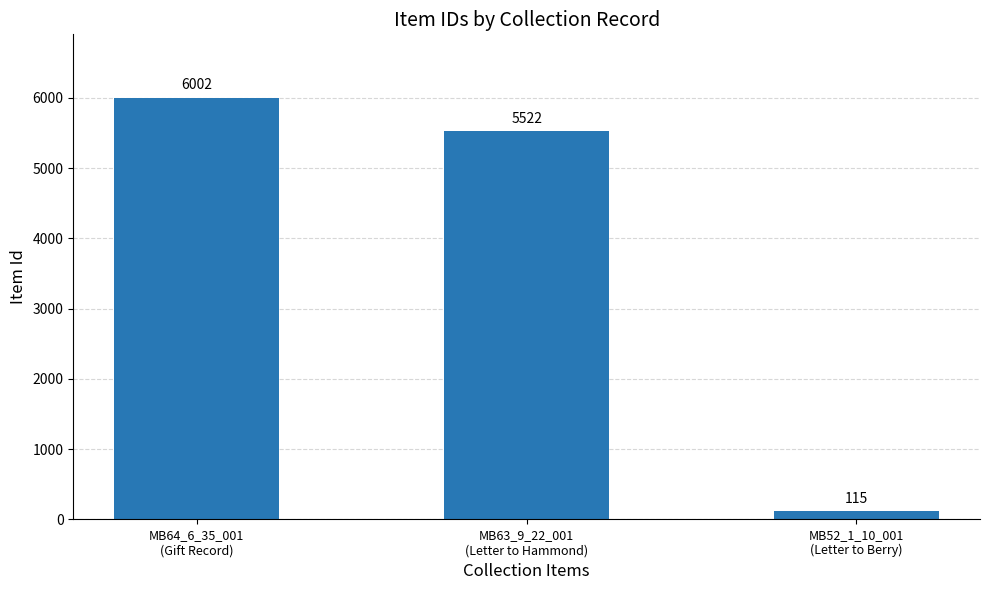

Approximately how many times larger is the value at MB64_6_35_001
(Gift Record) compared to MB63_9_22_001
(Letter to Hammond)?

1.1